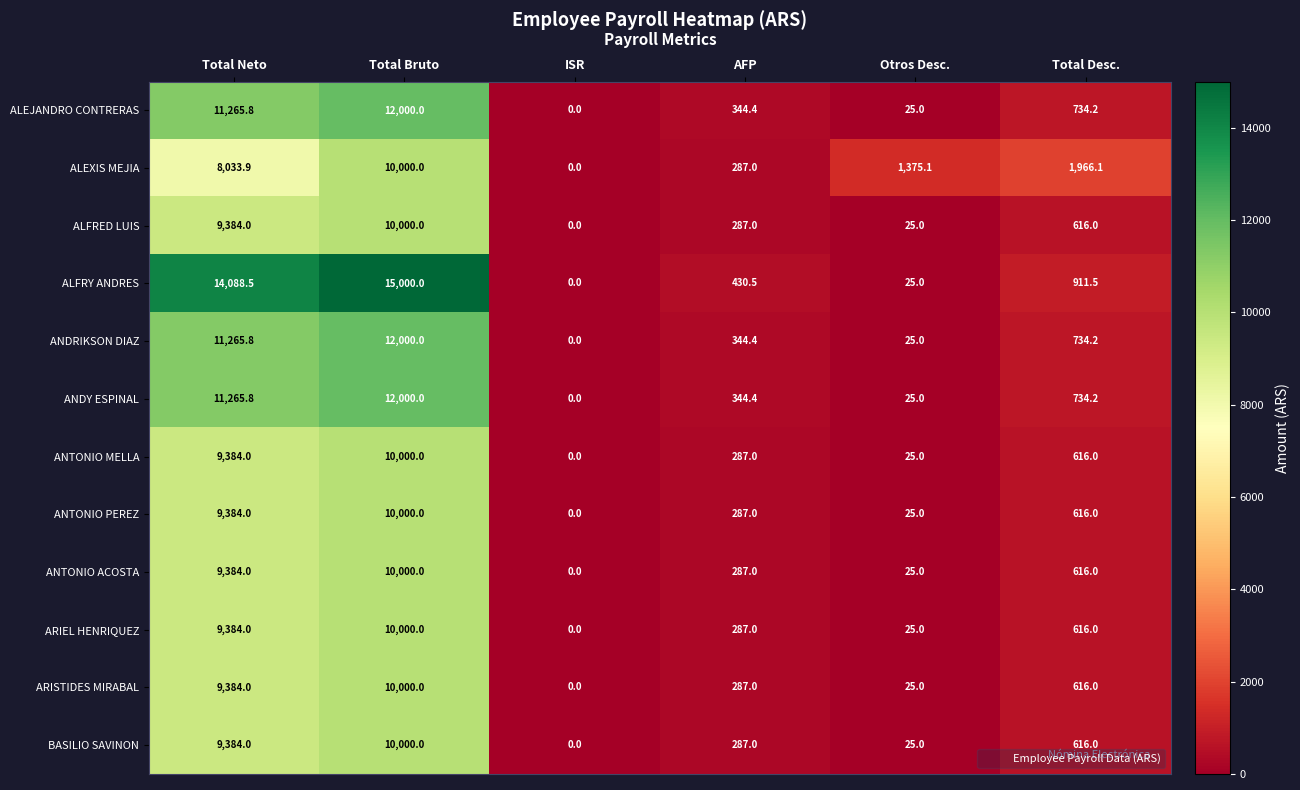

Which series has the largest range (max minus min)?

ALFRY ANDRES